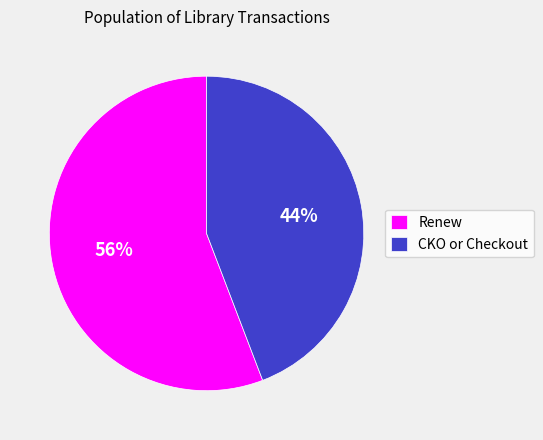

Rank the categories by value from highest to lowest.

Renew, CKO or Checkout